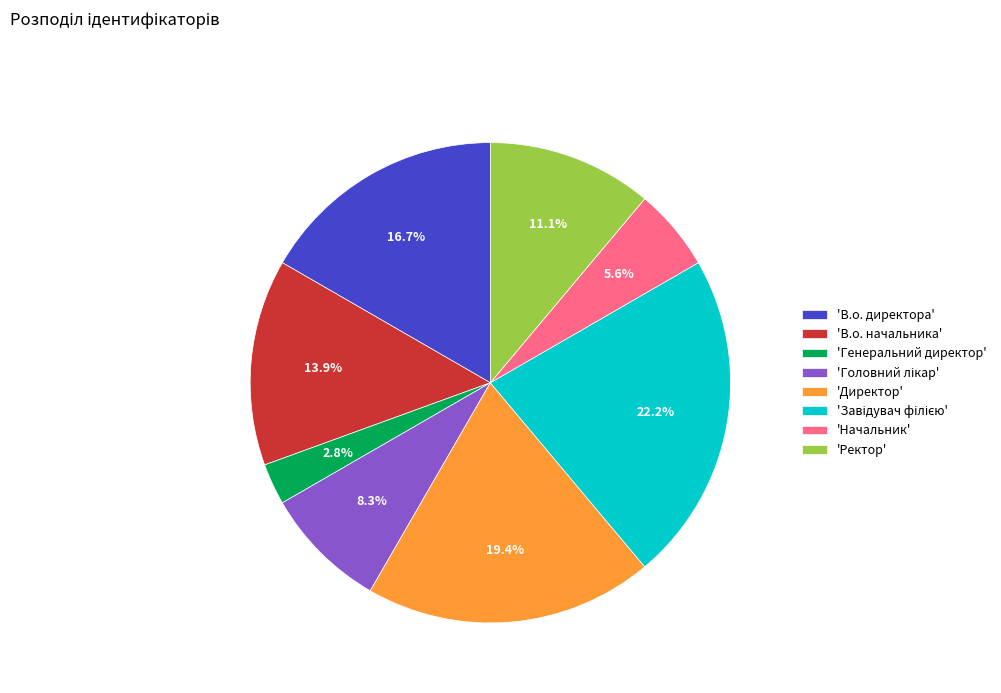

Between 'В.о. директора' and 'Начальник', which is larger?

'В.о. директора'